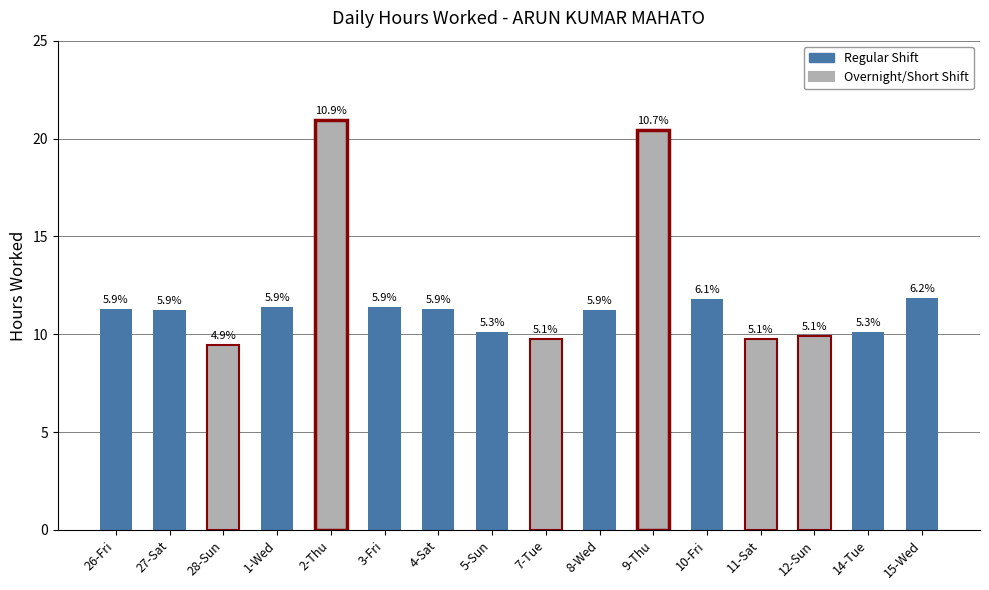

How many bars are there in total?

16